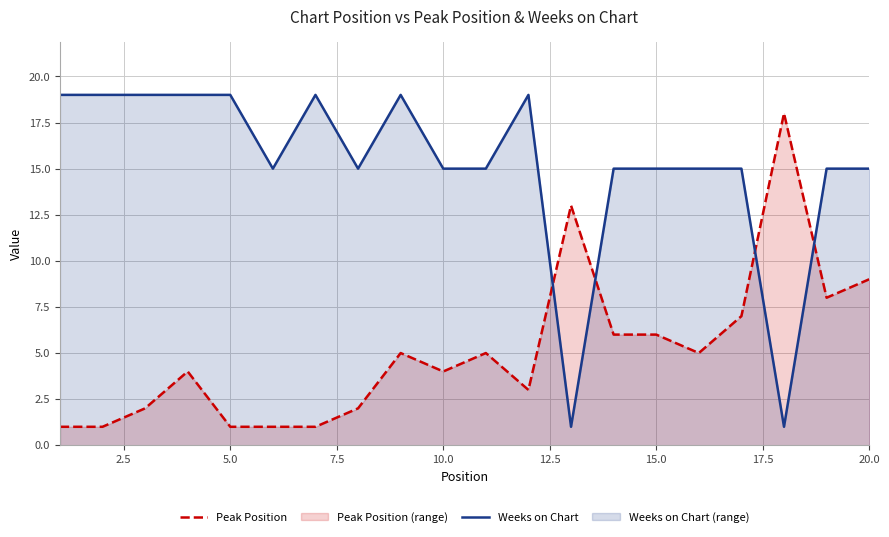

How many intersections are there between Peak Position and Weeks on Chart?

4